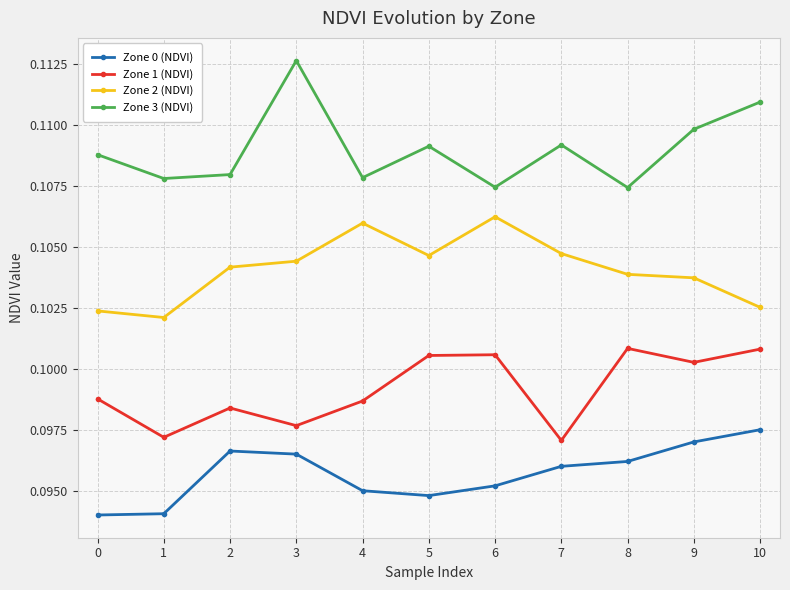

True or false: Zone 3 (NDVI) has more than 2 interior local peaks.

True